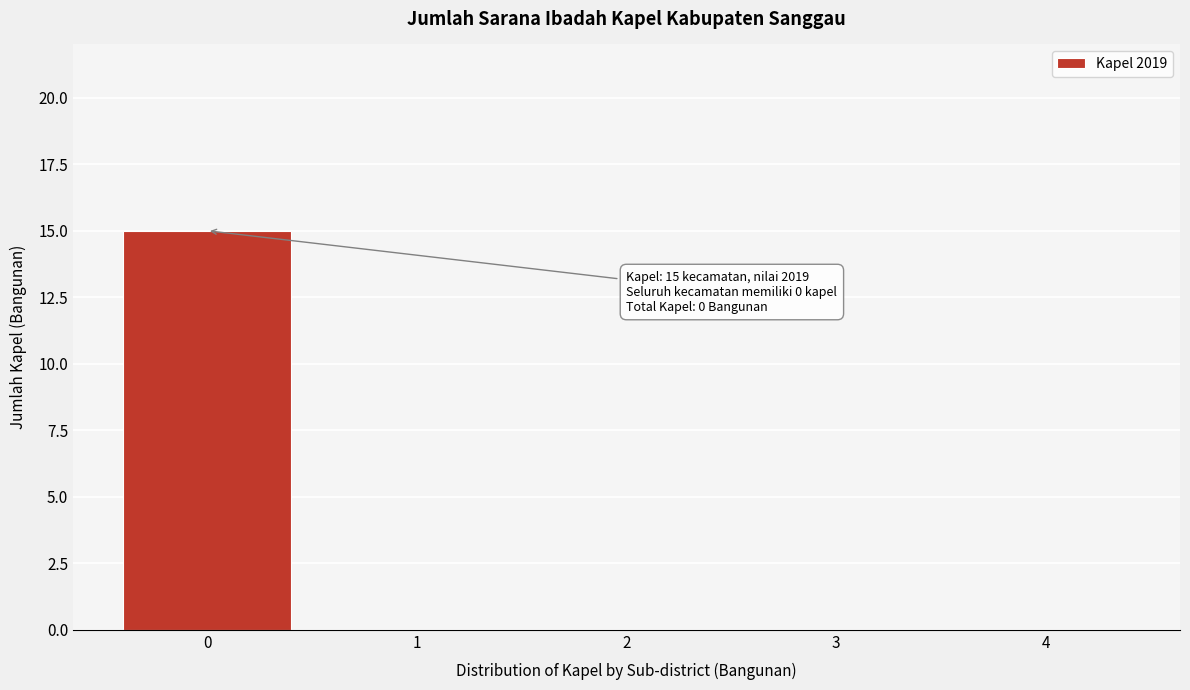

Reading left to right, extract all data points from this chart.

0=15	1=0	2=0	3=0	4=0